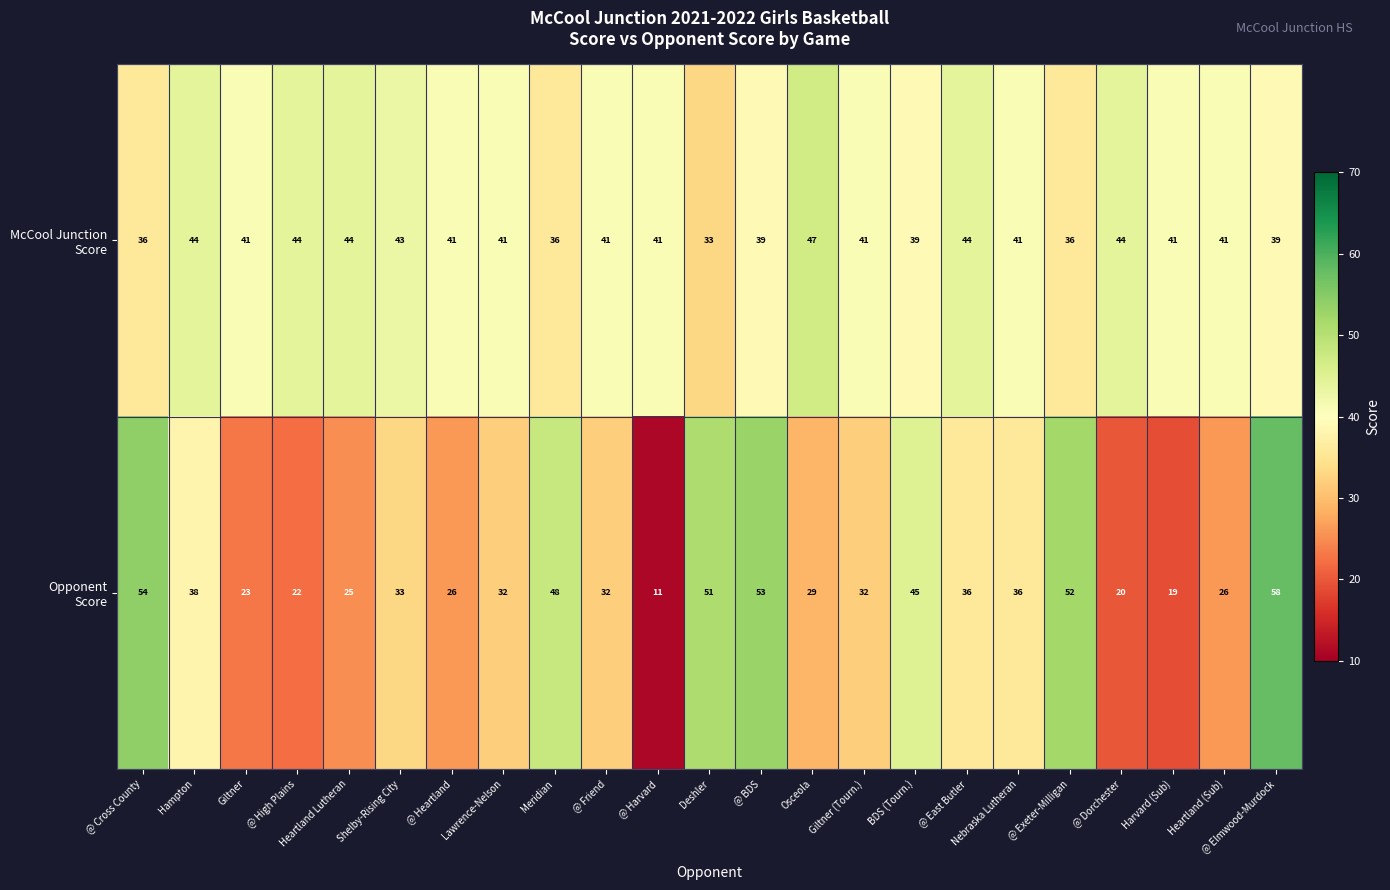

What is the difference between the highest and lowest values at Meridian?

12